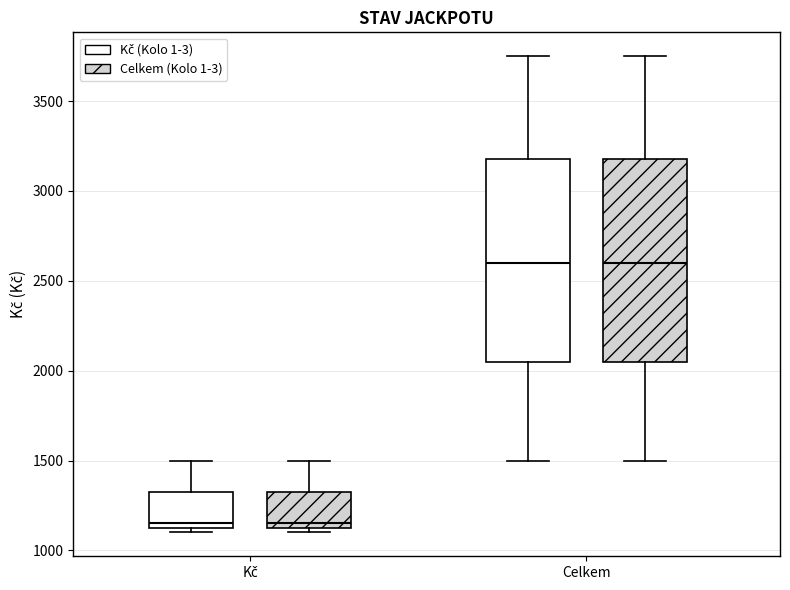

Where is the upper edge of the box for Kč (Celkem (Kolo 1-3)) on the y-axis? The values are not printed on the chart, so give them approximately, as read against the axis.

1350